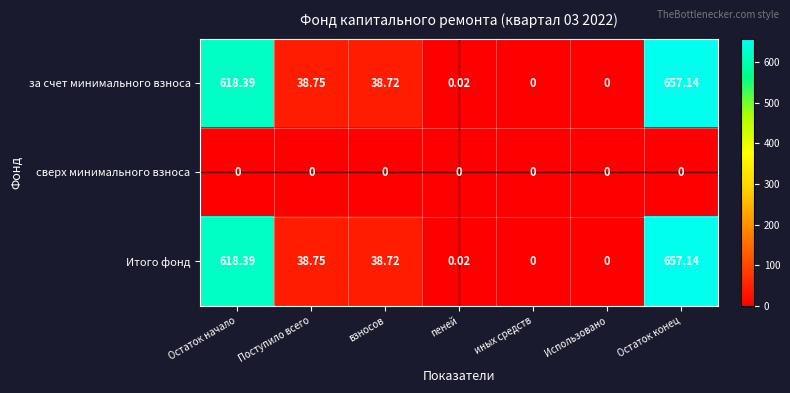

At which label does за счет минимального взноса first exceed 38?

Остаток начало